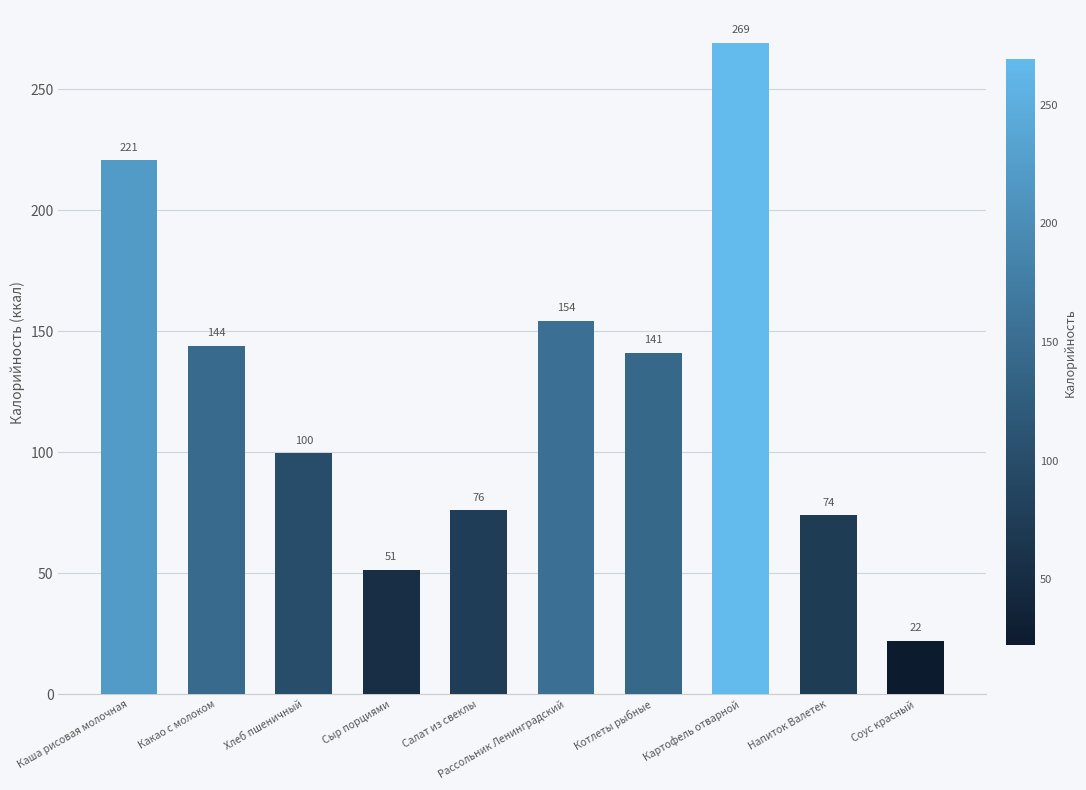

List the labels in order of value, smallest first.

Соус красный, Сыр порциями, Напиток Валетек, Салат из свеклы, Хлеб пшеничный, Котлеты рыбные, Какао с молоком, Рассольник Ленинградский, Каша рисовая молочная, Картофель отварной